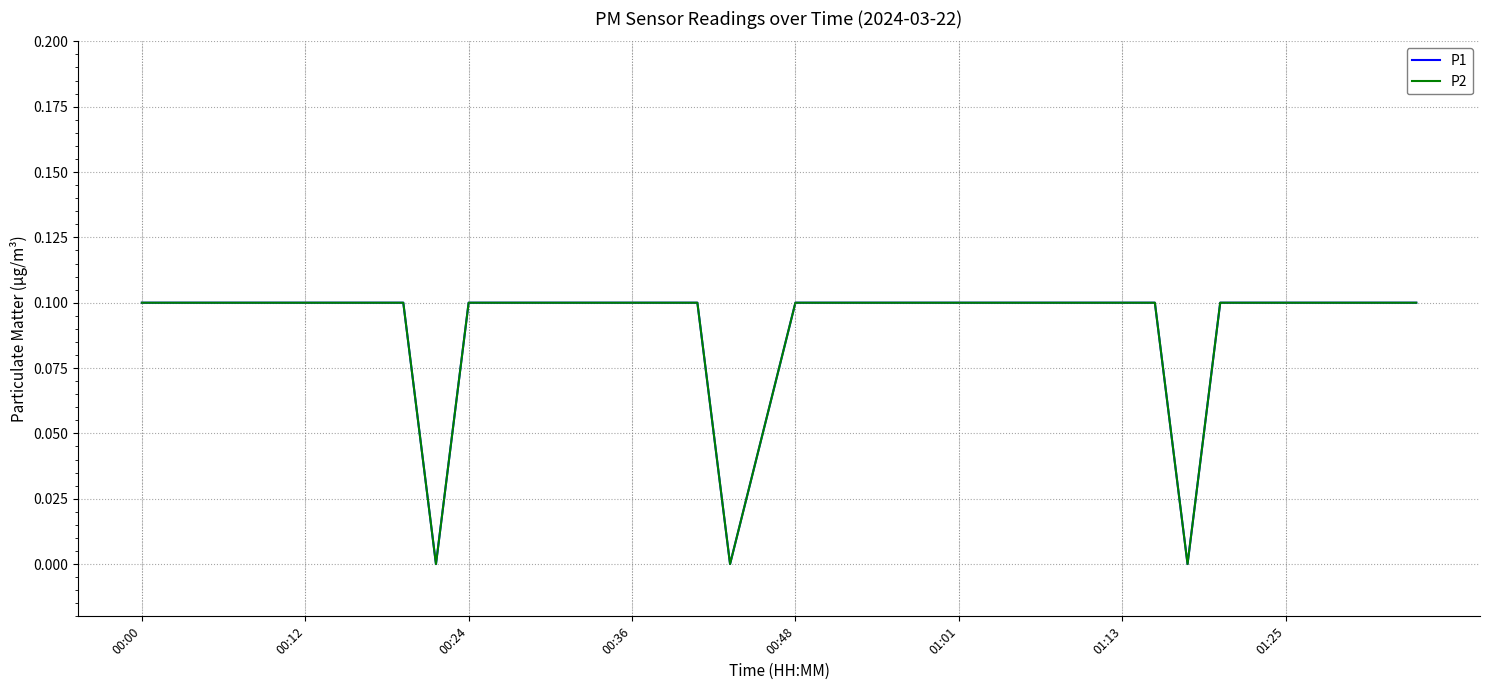

Does the chart display data point markers on the line(s)?

No